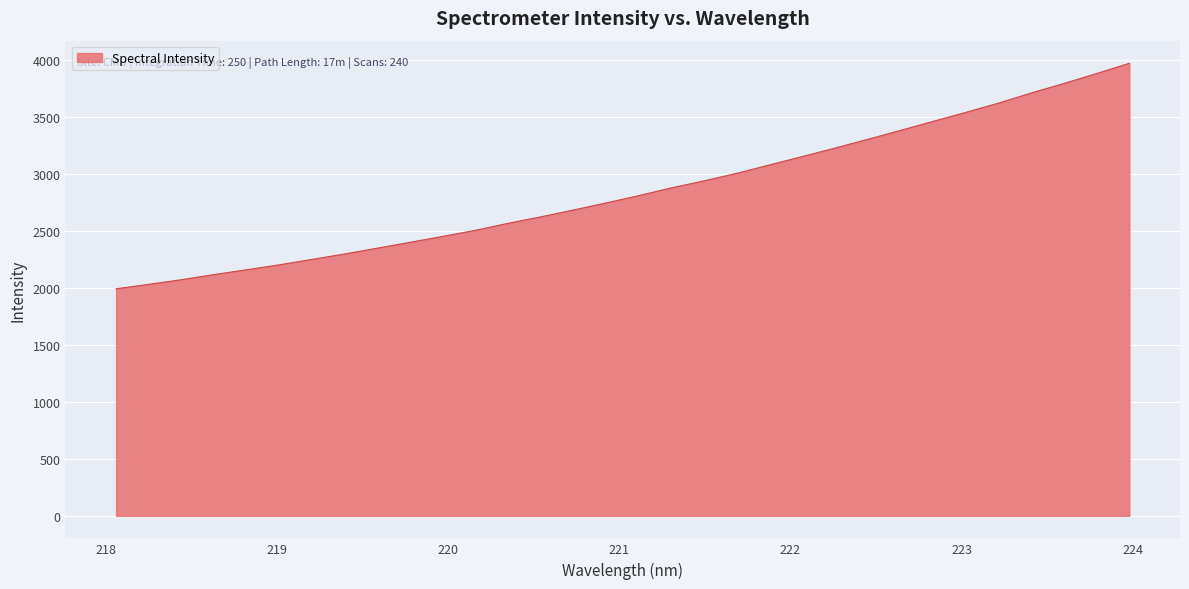

What is the minimum value shown in the chart?

1993.3